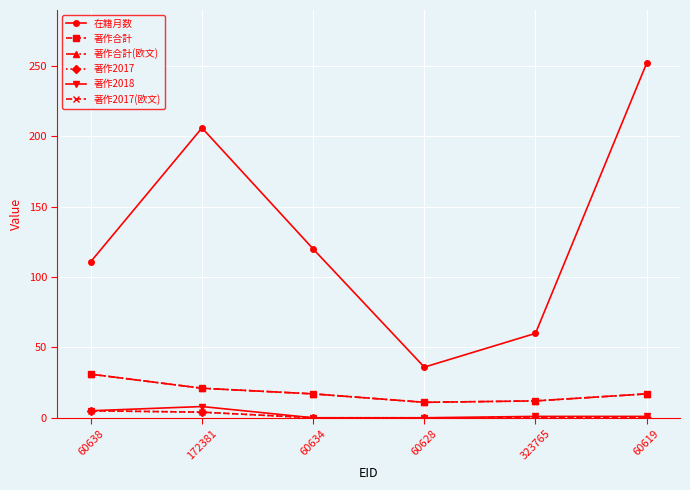

What is the difference between the 著作2017 values at 60638 and 172381?

1